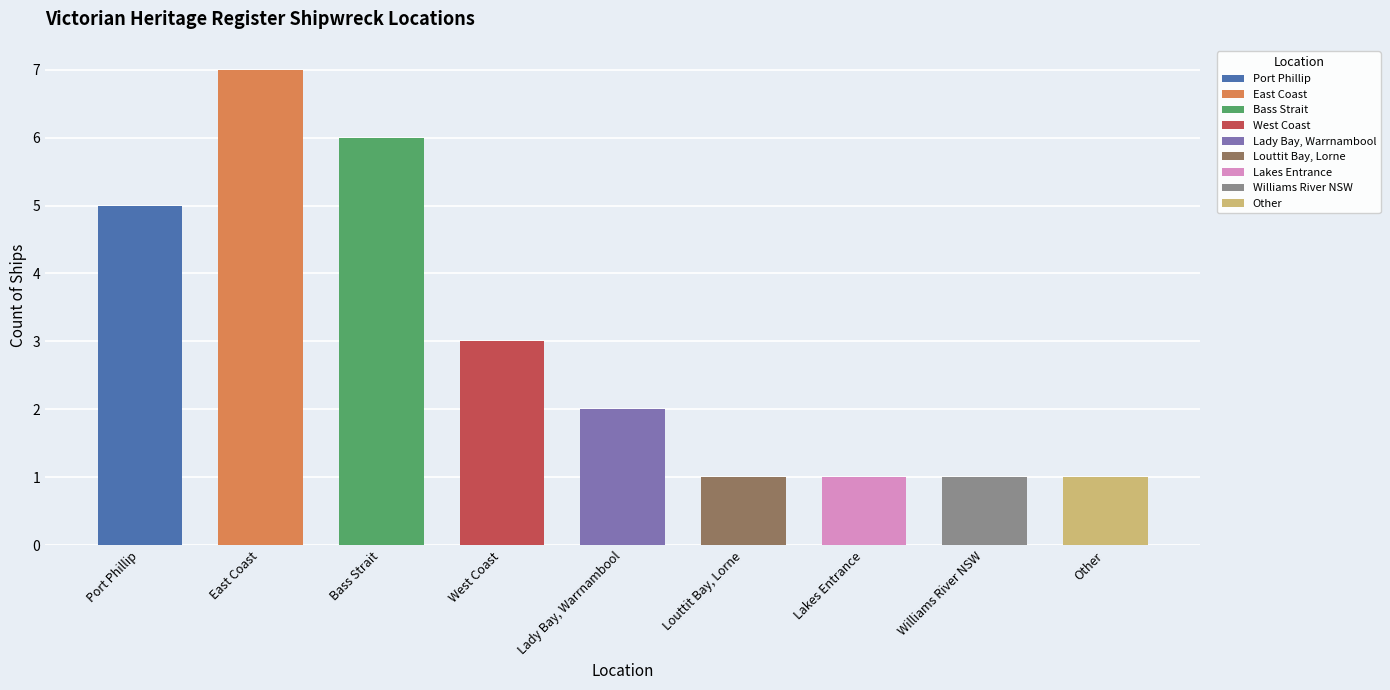

List the labels in order of value, smallest first.

Louttit Bay, Lorne, Lakes Entrance, Williams River NSW, Other, Lady Bay, Warrnambool, West Coast, Port Phillip, Bass Strait, East Coast